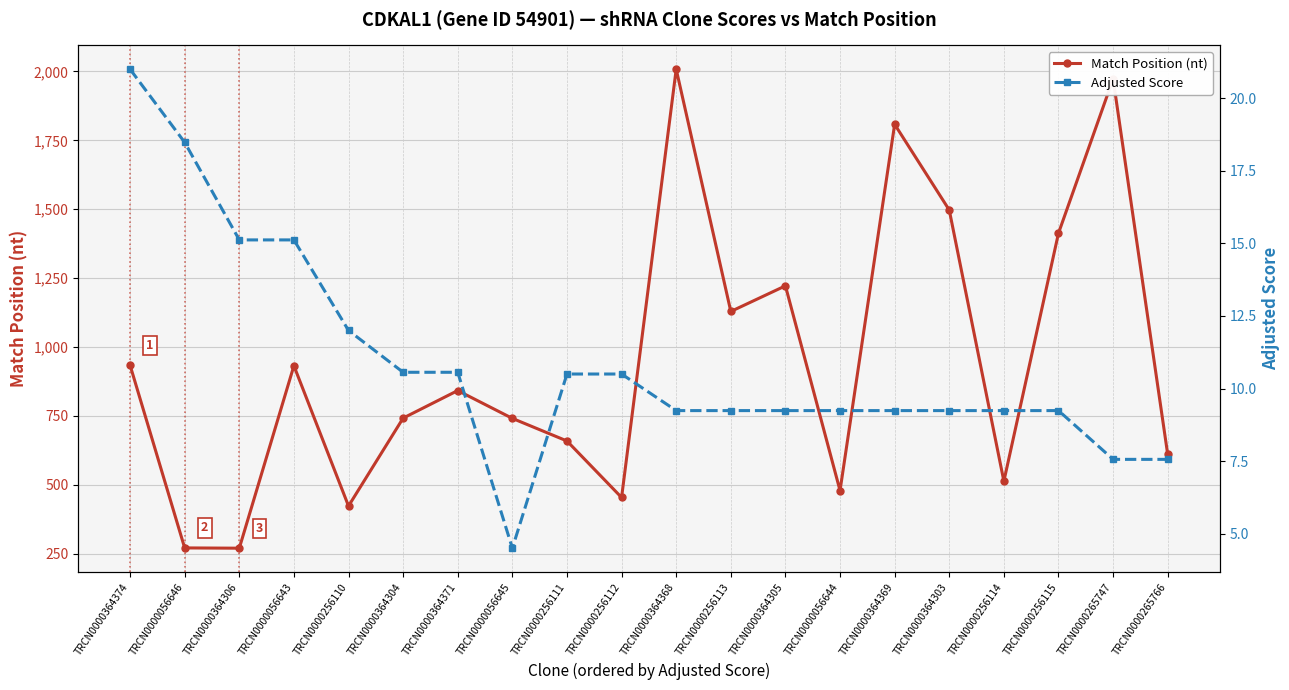

True or false: Match Position (nt) and Adjusted Score cross at least once.

False